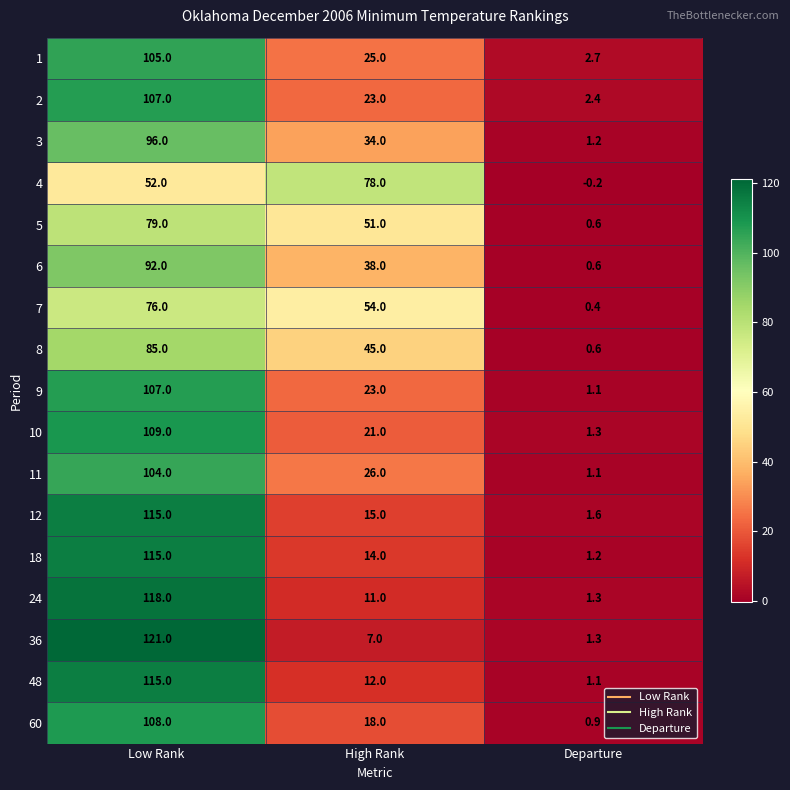

Count the number of categories in the chart.

3